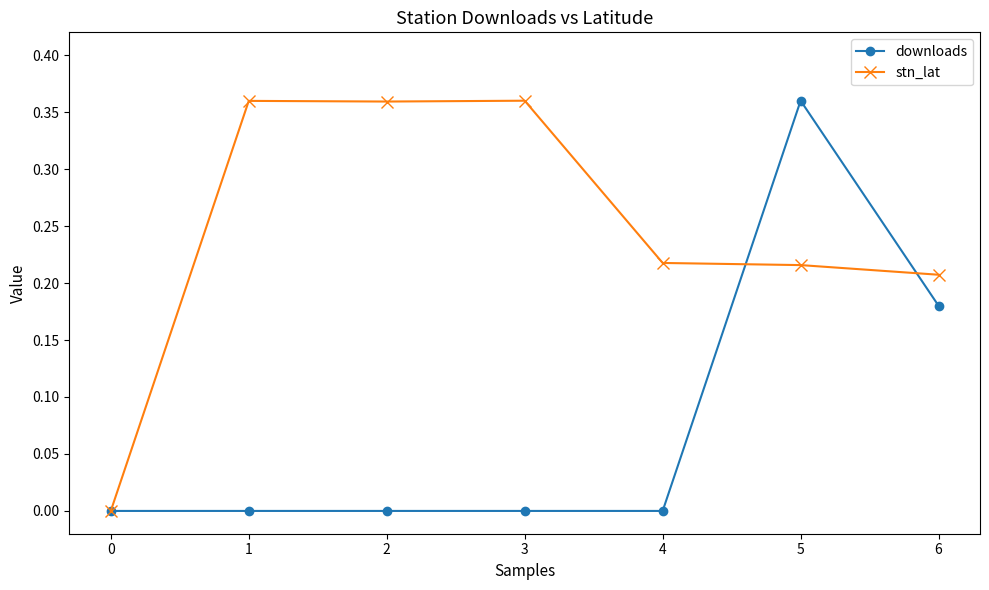

List the series in order of their overall mean, lowest first.

downloads, stn_lat